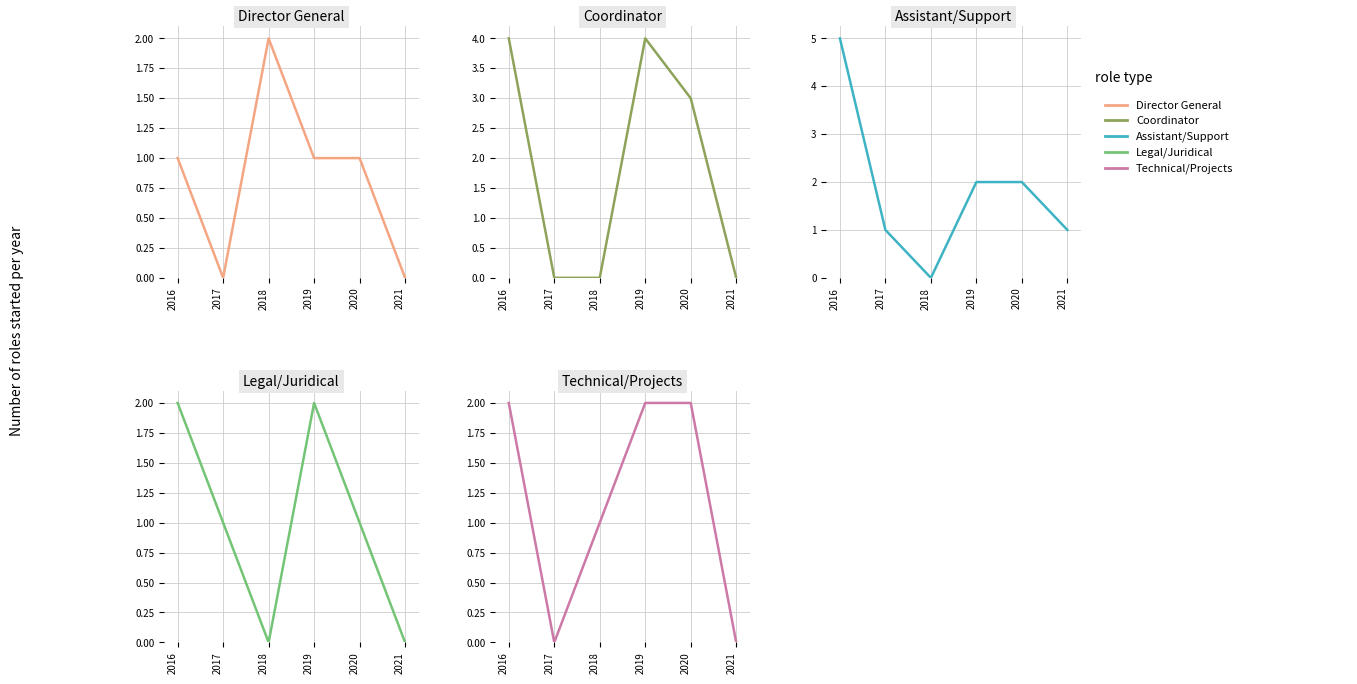

The value of Coordinator at 2018 is 0. True or false?

True